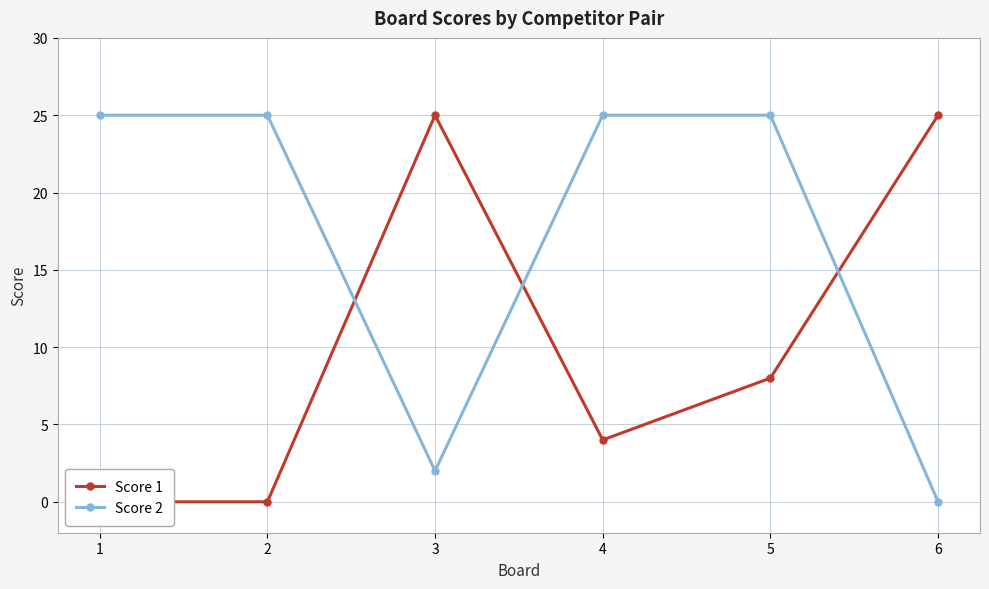

Count the Score 1 values in the range 0 to 25.

6